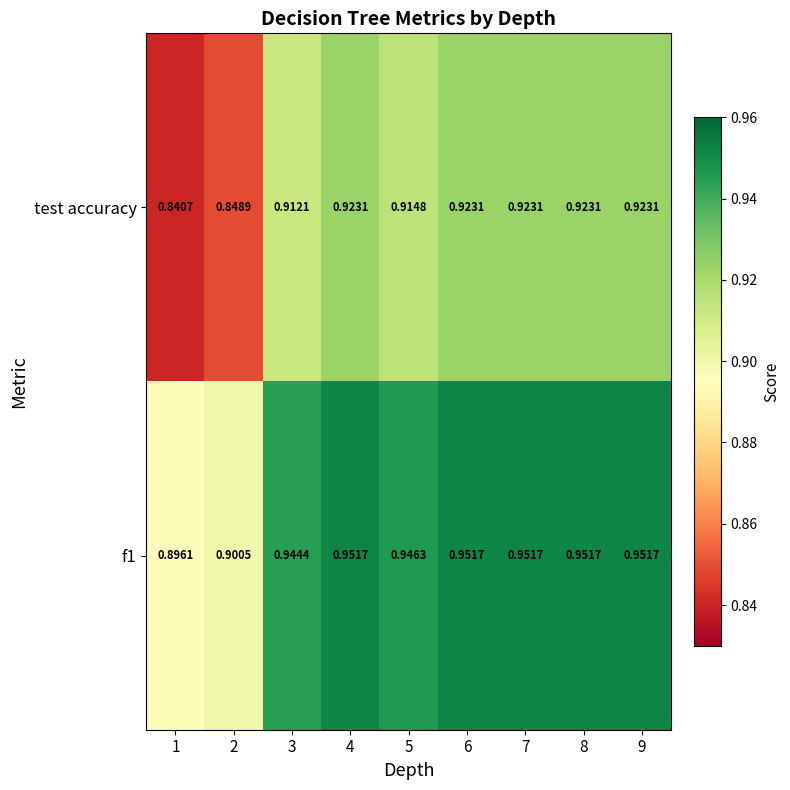

Rank the series by their maximum value, from highest to lowest.

f1, test accuracy